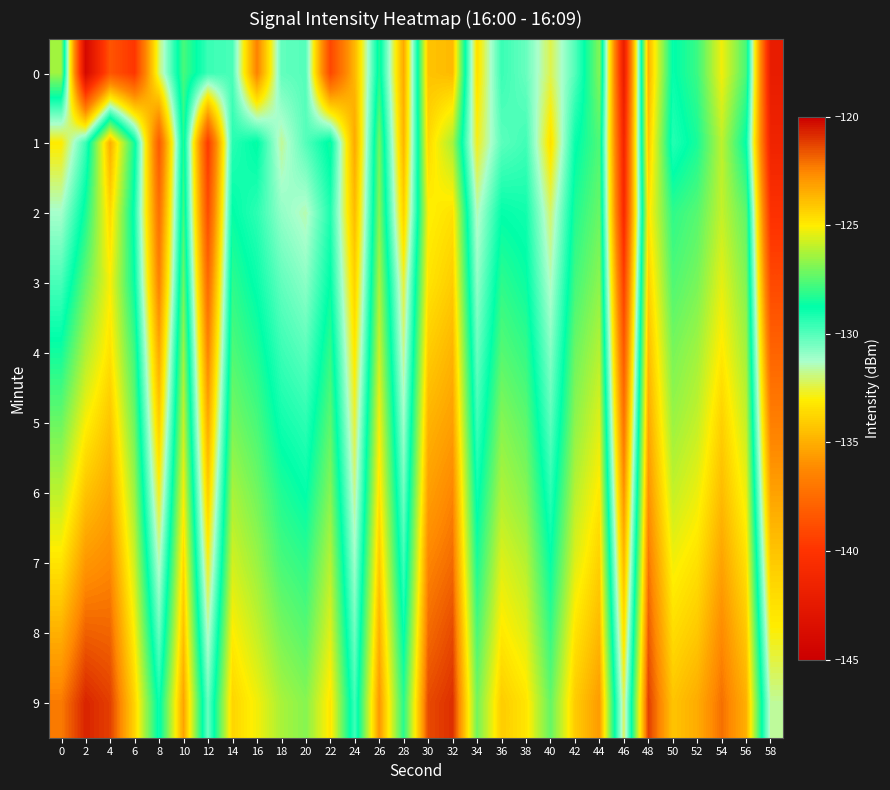

Reading right to left, list all the values displayed in this chart.

0: 58=-142.2	56=-127.7	54=-125.2	52=-127.9	50=-128.8	48=-123.6	46=-142.1	44=-126.8	42=-130.0	40=-132.3	38=-130.3	36=-129.6	34=-133.4	32=-123.7	30=-124.0	28=-135.2	26=-128.3	24=-134.7	22=-139.1	20=-130.0	18=-130.2	16=-136.5	14=-129.8	12=-129.6	10=-127.7	8=-132.2	6=-139.9	4=-138.5	2=-144.1	0=-126.4
1: 58=-141.5	56=-128.8	54=-126.0	52=-128.4	50=-129.3	48=-124.1	46=-141.2	44=-127.6	42=-128.9	40=-133.4	38=-129.7	36=-130.1	34=-132.8	32=-126.3	30=-124.5	28=-134.8	26=-127.1	24=-135.2	22=-128.5	20=-130.0	18=-131.7	16=-128.6	14=-129.4	12=-139.8	10=-128.2	8=-138.3	6=-128.5	4=-123.4	2=-129.6	0=-133.1
2: 58=-140.2	56=-127.4	54=-125.9	52=-127.5	50=-128.1	48=-124.8	46=-140.8	44=-127.2	42=-128.3	40=-132.1	38=-129.0	36=-128.8	34=-131.5	32=-124.7	30=-125.1	28=-133.9	26=-126.8	24=-134.6	22=-129.2	20=-131.5	18=-130.9	16=-129.4	14=-128.7	12=-138.9	10=-127.8	8=-137.3	6=-129.1	4=-124.5	2=-128.4	0=-131.2
3: 58=-139.0	56=-126.9	54=-125.4	52=-127.0	50=-127.6	48=-124.3	46=-139.5	44=-126.7	42=-127.8	40=-131.4	38=-128.6	36=-128.1	34=-130.9	32=-124.2	30=-124.8	28=-132.5	26=-126.3	24=-133.9	22=-128.7	20=-130.8	18=-130.2	16=-128.9	14=-128.1	12=-137.6	10=-127.2	8=-136.5	6=-128.7	4=-125.1	2=-127.3	0=-129.8
4: 58=-137.8	56=-126.4	54=-124.9	52=-126.4	50=-127.0	48=-123.8	46=-138.3	44=-126.1	42=-127.2	40=-130.7	38=-128.0	36=-127.5	34=-130.3	32=-123.6	30=-124.2	28=-131.8	26=-125.8	24=-133.2	22=-128.0	20=-130.1	18=-129.6	16=-128.3	14=-127.6	12=-136.4	10=-126.5	8=-135.2	6=-127.9	4=-124.7	2=-126.2	0=-128.5
5: 58=-136.6	56=-125.9	54=-124.3	52=-125.9	50=-126.5	48=-123.3	46=-137.1	44=-125.5	42=-126.7	40=-130.1	38=-127.4	36=-126.8	34=-129.7	32=-123.1	30=-123.6	28=-131.1	26=-125.2	24=-132.5	22=-127.4	20=-129.4	18=-129.0	16=-127.7	14=-127.0	12=-135.2	10=-125.9	8=-134.0	6=-127.2	4=-124.0	2=-125.1	0=-127.2
6: 58=-135.4	56=-125.3	54=-123.8	52=-125.3	50=-125.9	48=-122.8	46=-135.9	44=-124.9	42=-126.1	40=-129.4	38=-126.8	36=-126.2	34=-129.0	32=-122.5	30=-123.1	28=-130.4	26=-124.7	24=-131.8	22=-126.8	20=-128.8	18=-128.3	16=-127.1	14=-126.3	12=-134.0	10=-125.2	8=-132.8	6=-126.5	4=-123.3	2=-124.0	0=-126.0
7: 58=-134.1	56=-124.7	54=-123.2	52=-124.7	50=-125.2	48=-122.2	46=-134.7	44=-124.3	42=-125.5	40=-128.7	38=-126.1	36=-125.5	34=-128.4	32=-122.0	30=-122.5	28=-129.7	26=-124.1	24=-131.1	22=-126.1	20=-128.1	18=-127.7	16=-126.5	14=-125.7	12=-132.8	10=-124.5	8=-131.5	6=-125.8	4=-122.6	2=-122.9	0=-124.8
8: 58=-132.9	56=-124.1	54=-122.6	52=-124.1	50=-124.6	48=-121.7	46=-133.4	44=-123.7	42=-124.8	40=-128.0	38=-125.5	36=-124.9	34=-127.7	32=-121.4	30=-122.0	28=-128.9	26=-123.5	24=-130.4	22=-125.5	20=-127.5	18=-127.0	16=-125.9	14=-125.0	12=-131.5	10=-123.9	8=-130.3	6=-125.1	4=-121.9	2=-121.8	0=-123.5
9: 58=-131.7	56=-123.5	54=-122.1	52=-123.4	50=-124.0	48=-121.2	46=-132.2	44=-123.0	42=-124.2	40=-127.3	38=-124.8	36=-124.2	34=-127.1	32=-120.9	30=-121.4	28=-128.2	26=-122.9	24=-129.7	22=-124.8	20=-126.8	18=-126.3	16=-125.2	14=-124.4	12=-130.3	10=-123.2	8=-129.0	6=-124.4	4=-121.2	2=-120.7	0=-122.3